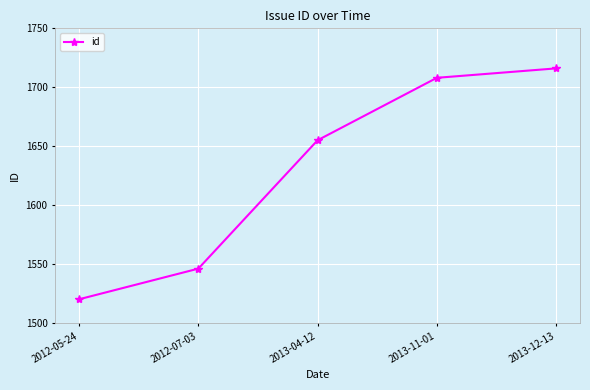

What is the approximate value at 2013-12-13, to the nearest 50?

1700